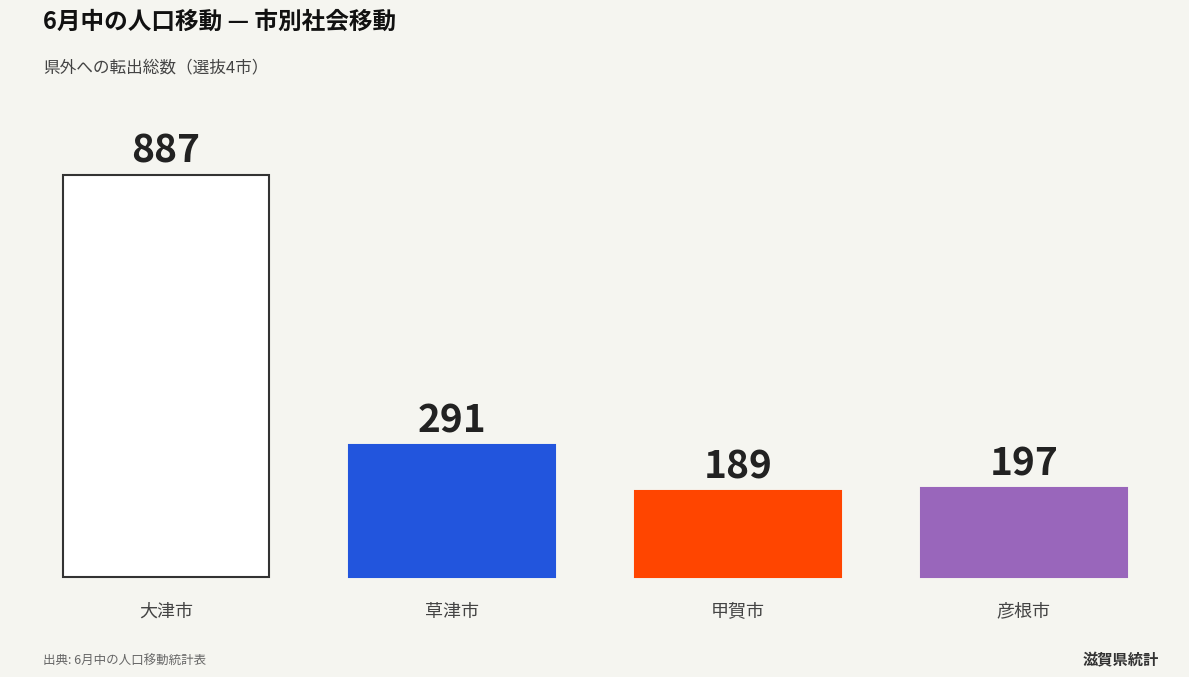

What is the sum of all values?

1564